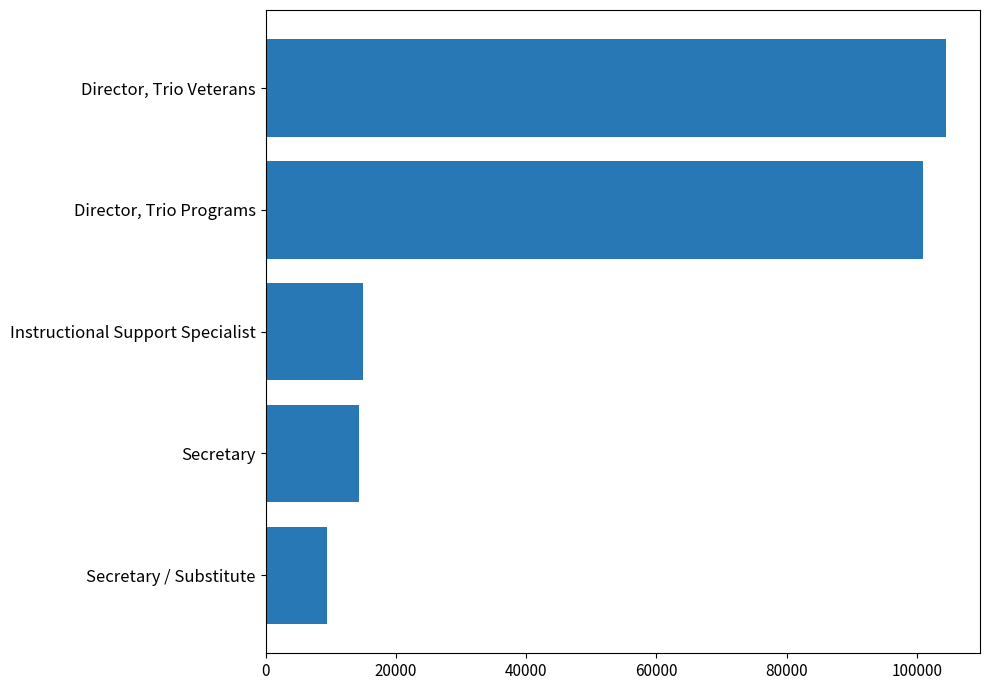

Is it true that the value at Secretary / Substitute is 9431?

True